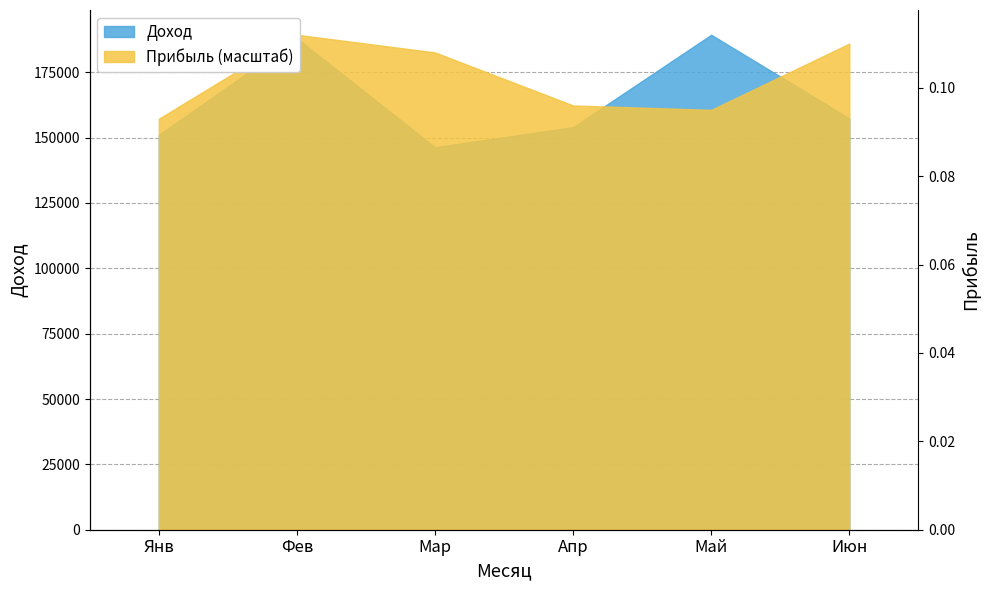

The value of Доход at Май is 289830.6. True or false?

False